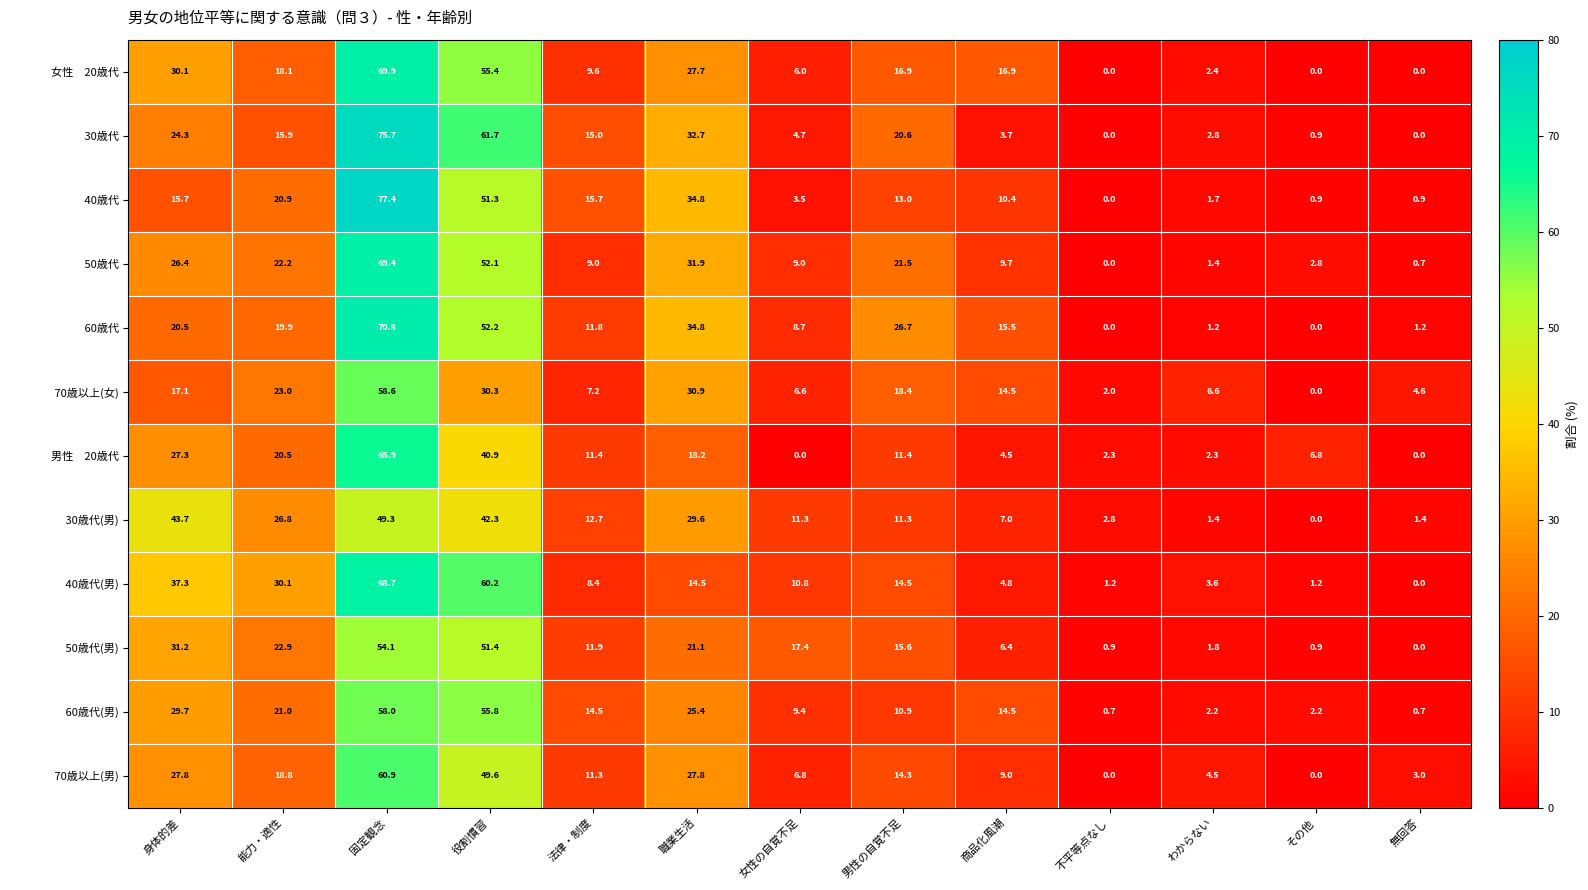

What is the difference between the highest and lowest values at 商品化風潮?

13.2